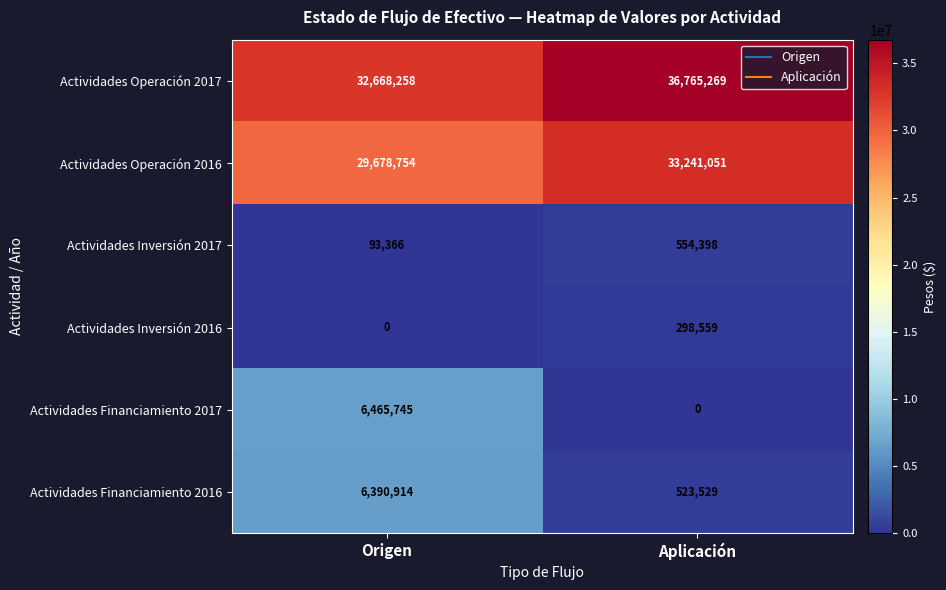

Is it true that Actividades Operación 2016 equals 33241051 at Aplicación?

True